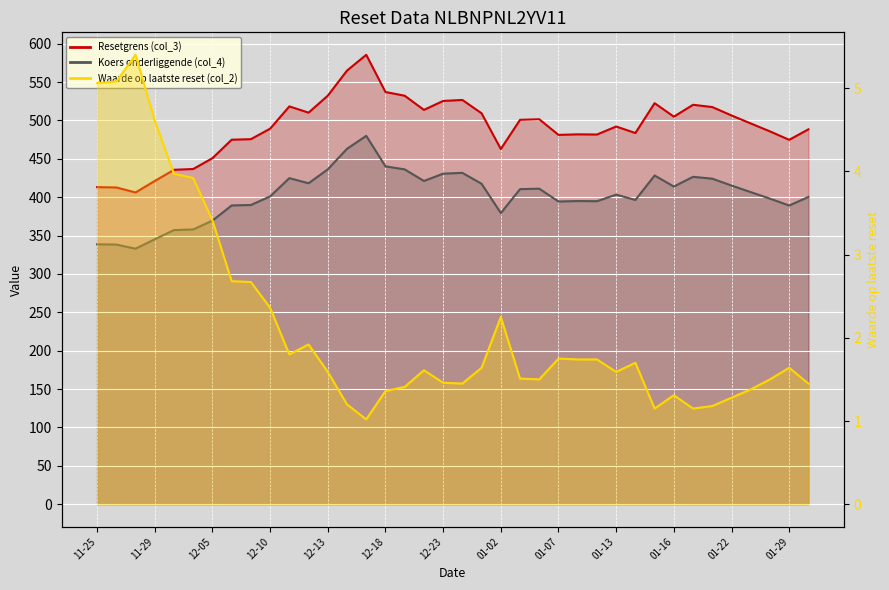

Where is the first local minimum for Resetgrens (col_3)?

2024-11-27